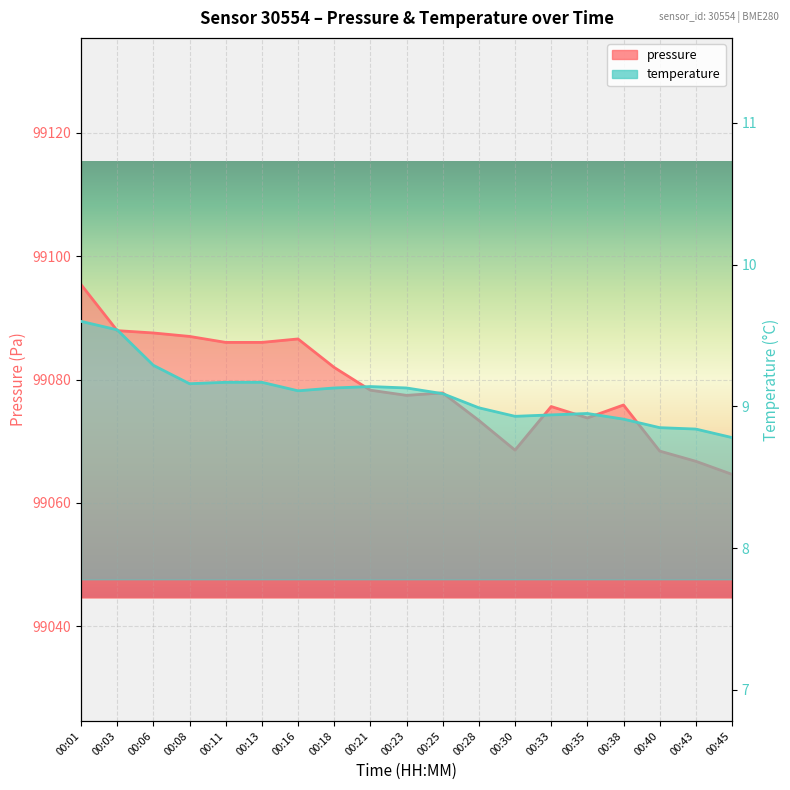

Rank the categories by temperature value from highest to lowest.

00:01, 00:03, 00:06, 00:11, 00:13, 00:08, 00:21, 00:18, 00:23, 00:16, 00:25, 00:28, 00:35, 00:33, 00:30, 00:38, 00:40, 00:43, 00:45